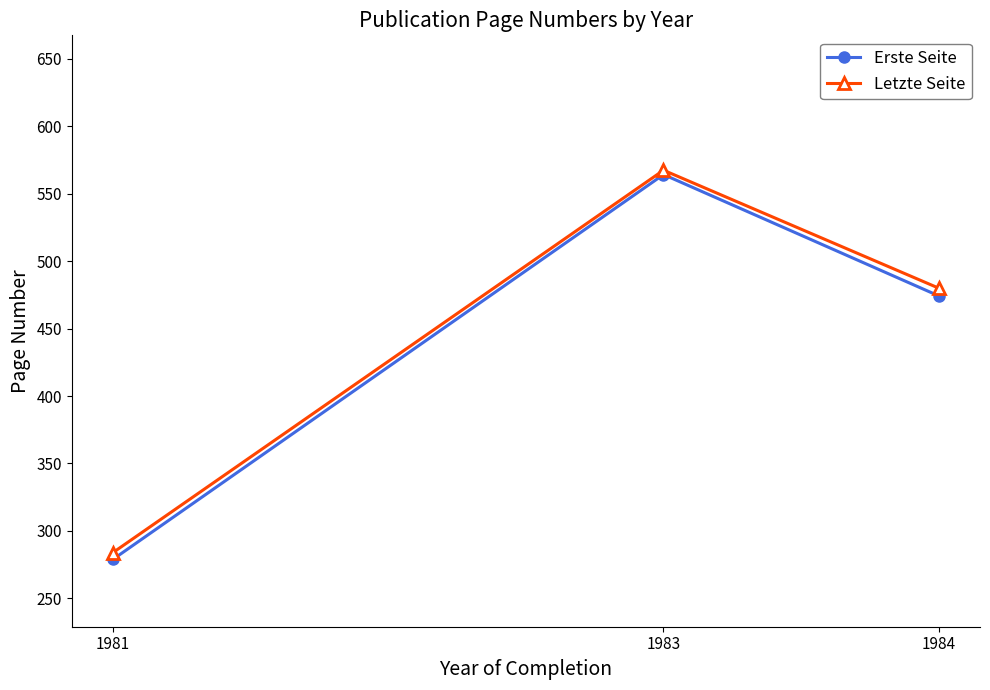

List the labels in order of Erste Seite value, smallest first.

1981, 1984, 1983